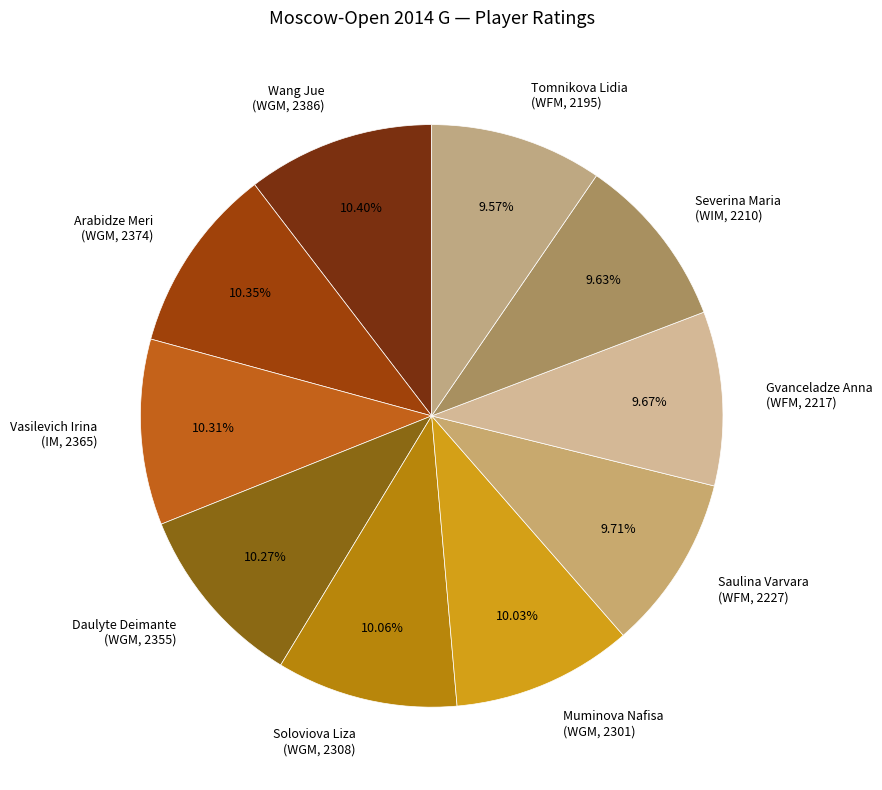

Which has a higher value, Tomnikova Lidia (WFM, 2195) or Wang Jue (WGM, 2386)?

Wang Jue (WGM, 2386)